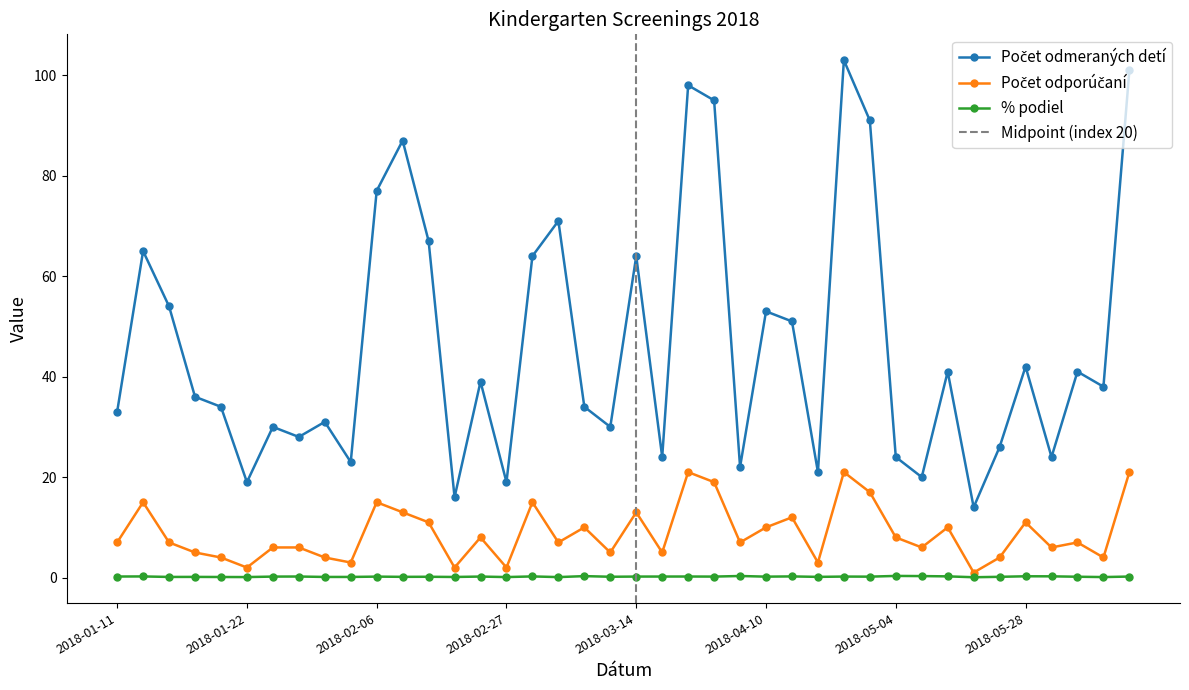

Does the chart have visible grid lines?

No